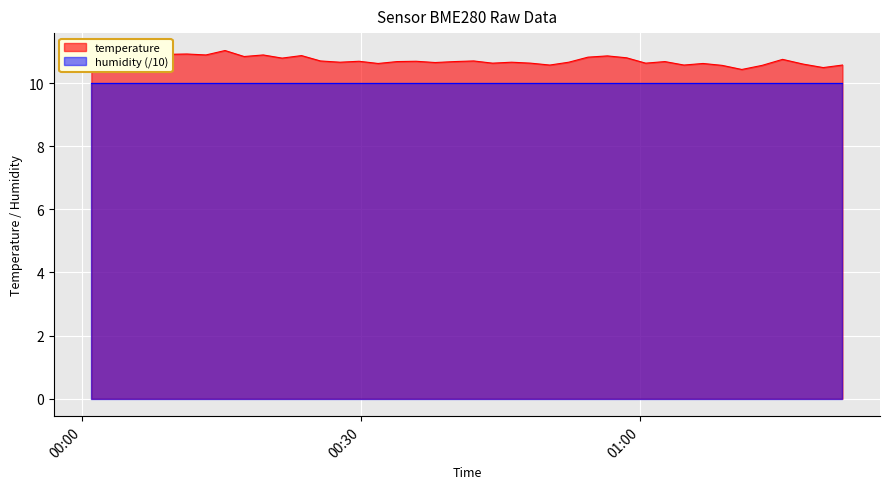

Which category has the highest value across all series?

2023-04-30T00:15:23